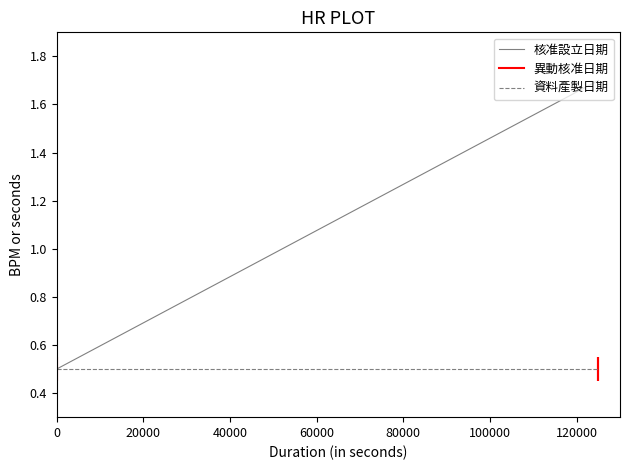

Rank the series by their average value, from lowest to highest.

資料產製日期, 核准設立日期